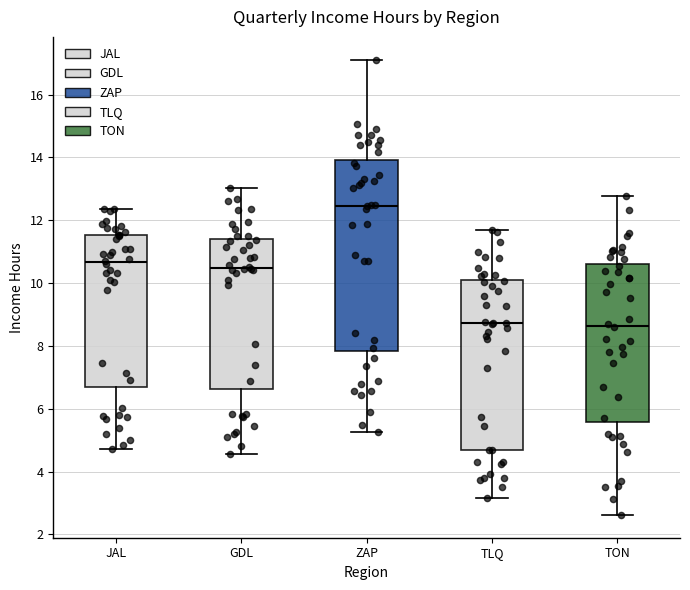

Reading left to right, read every box against the y-axis: the position of its median line, the range the box covers, and the ends of its whiskers. The values are not printed on the chart, so give them approximately, as read against the axis.

JAL: median 10.6, box 6.8 to 11.6, whiskers 4.8 to 12.4
GDL: median 10.4, box 6.6 to 11.4, whiskers 4.6 to 13.0
ZAP: median 12.4, box 7.8 to 14.0, whiskers 5.2 to 17.2
TLQ: median 8.8, box 4.6 to 10.0, whiskers 3.2 to 11.6
TON: median 8.6, box 5.6 to 10.6, whiskers 2.6 to 12.8